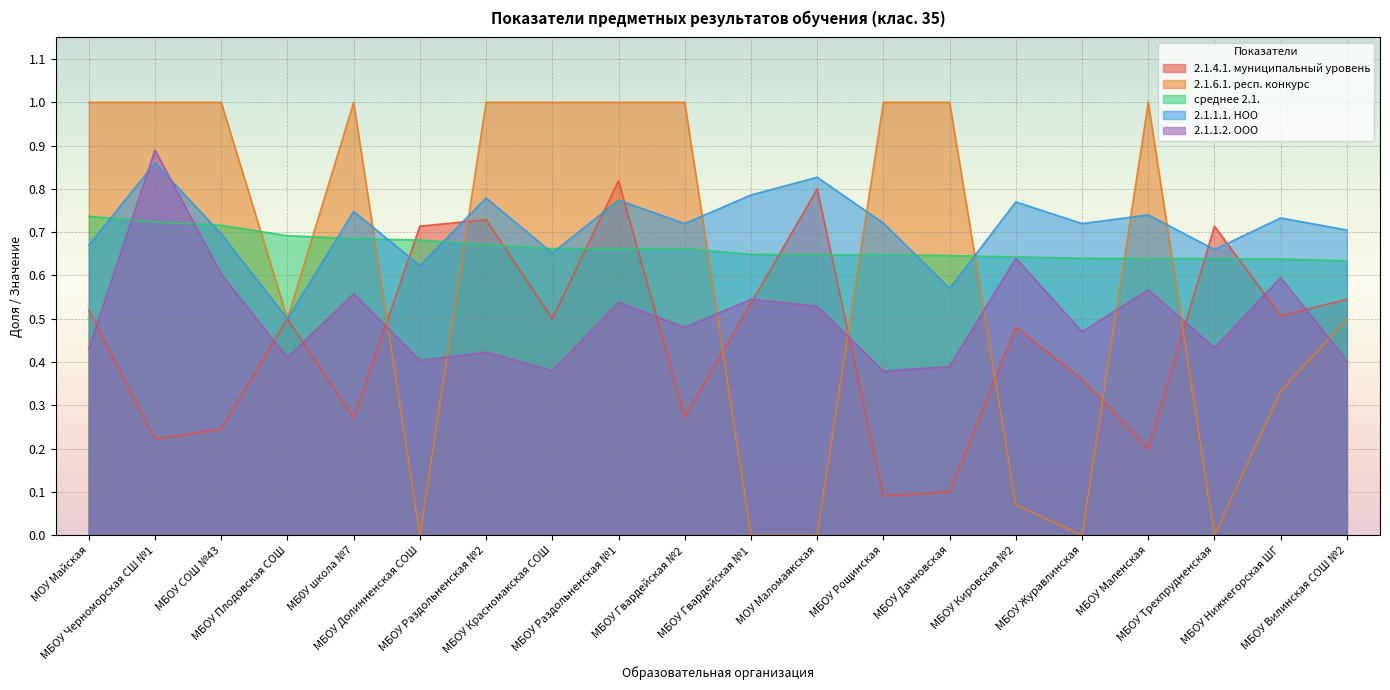

How many interior local peaks does the 2.1.1.2. ООО series have?

8